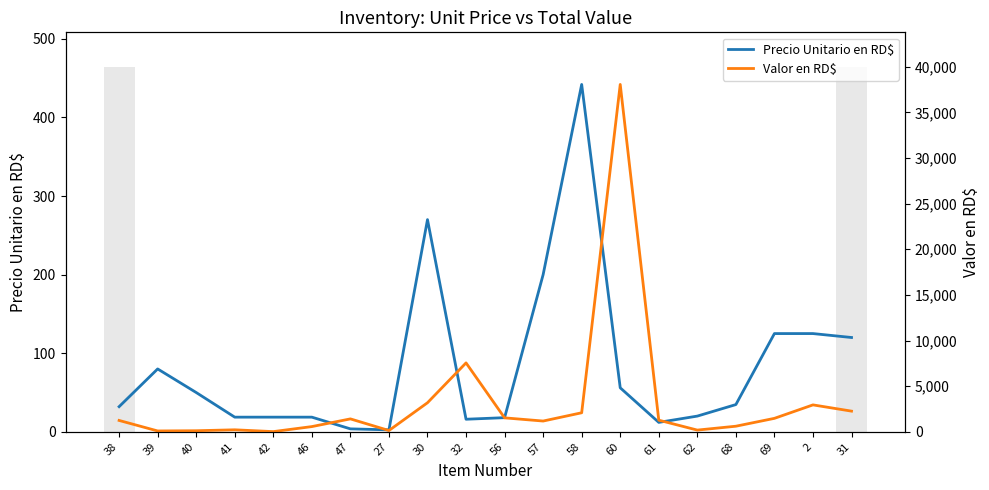

Is it true that Valor en RD$ equals 854.1 at 2?

False